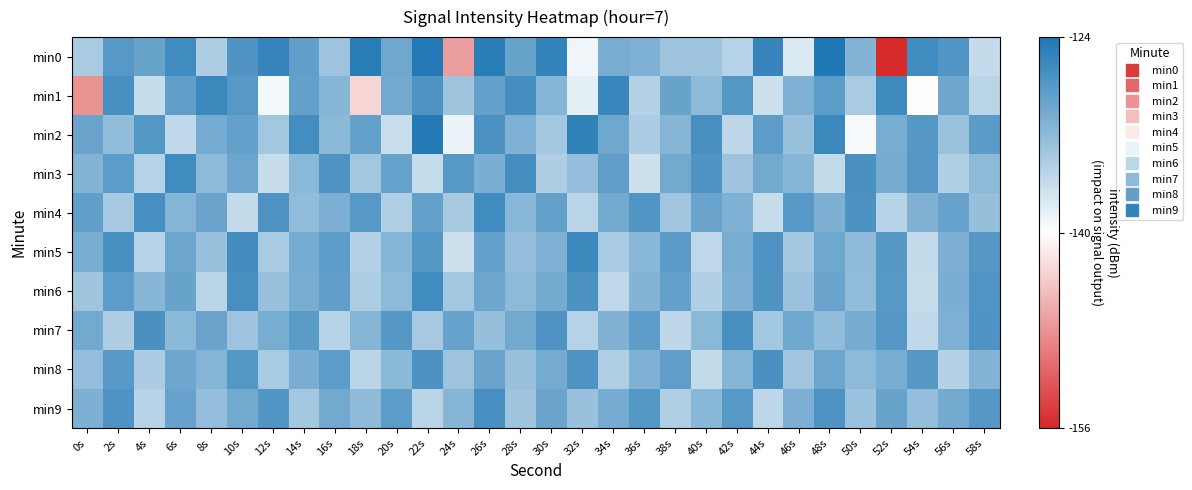

Rank the series at 40s from lowest to highest value.

min8, min5, min6, min0, min1, min7, min9, min4, min3, min2